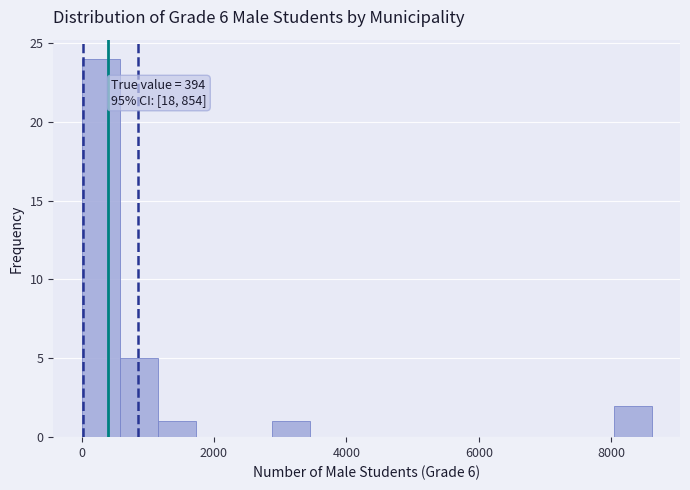

Around what value on the x-axis is the tallest bar? Give the approximate position of its centre, as read against the axis.

200